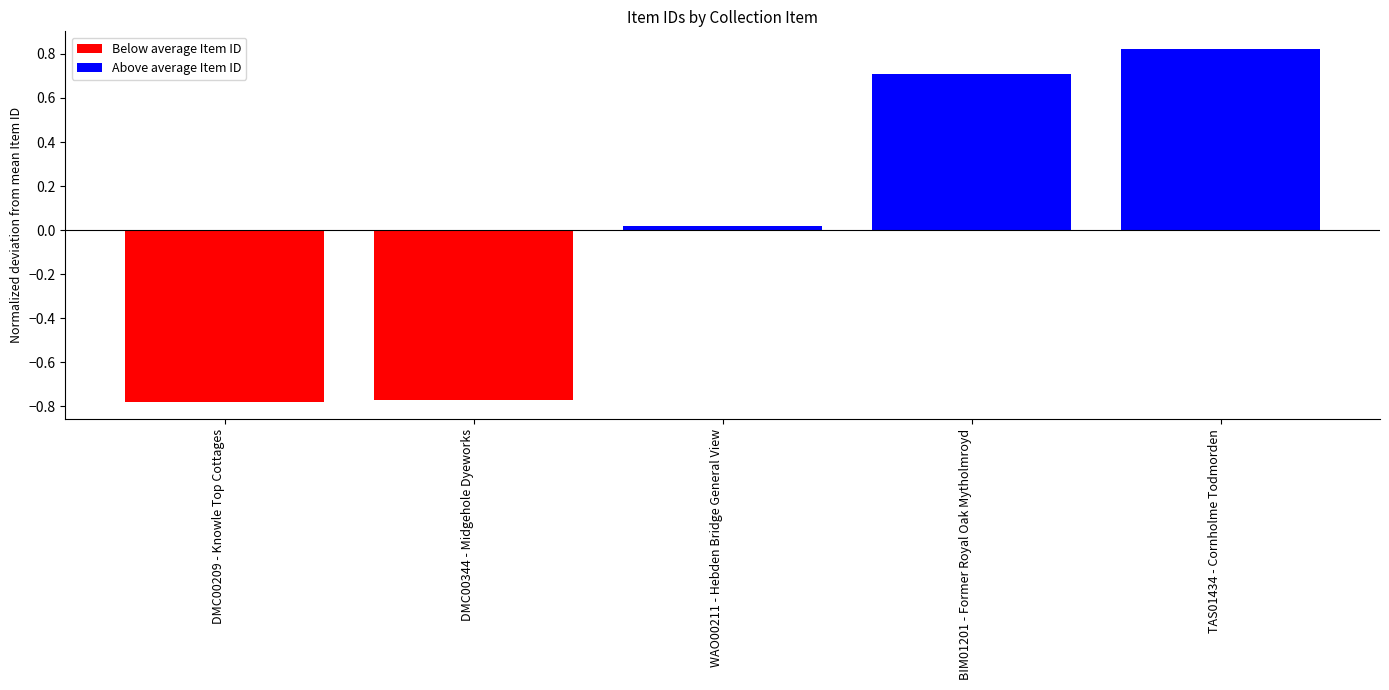

Between DMC00344 - Midgehole Dyeworks and WAO00211 - Hebden Bridge General View, which is larger?

WAO00211 - Hebden Bridge General View